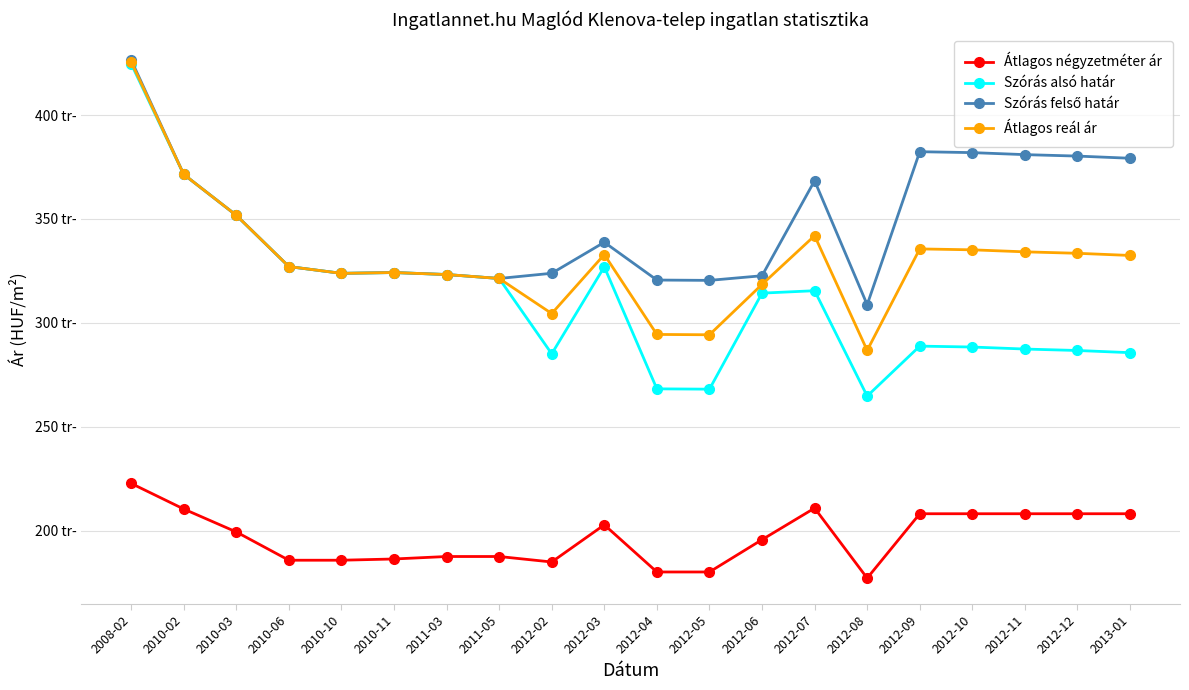

What is the difference between the second highest and minimum values in the Szórás felső határ series?

73649